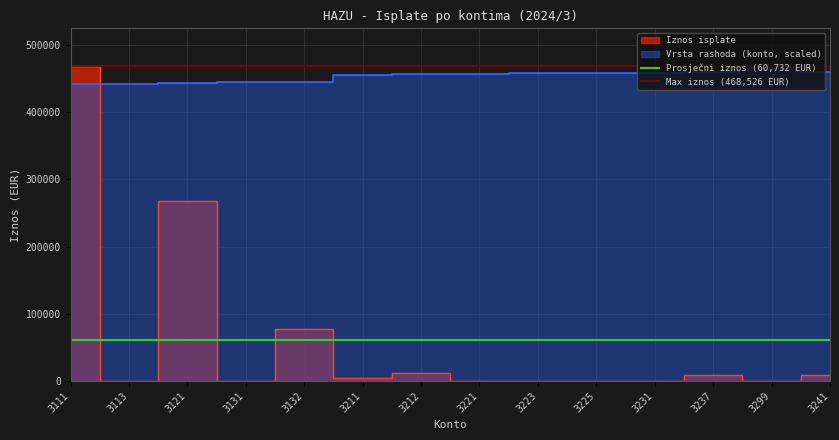

The Prosječni iznos (60,732 EUR) series shows 80926.1 at 3111. True or false?

False